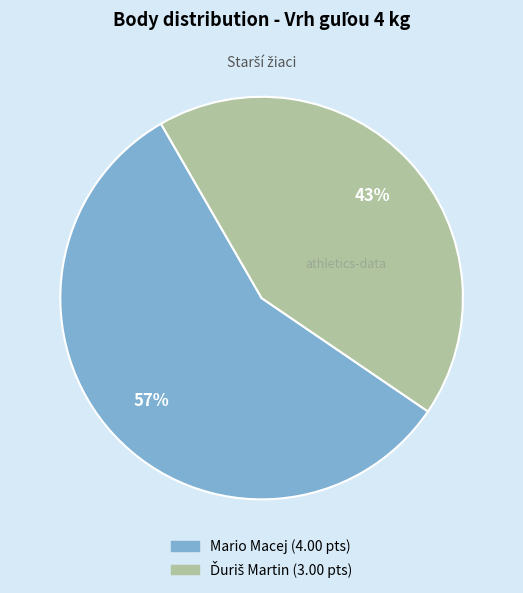

To the nearest percent, what portion does Mario Macej represent?

57%